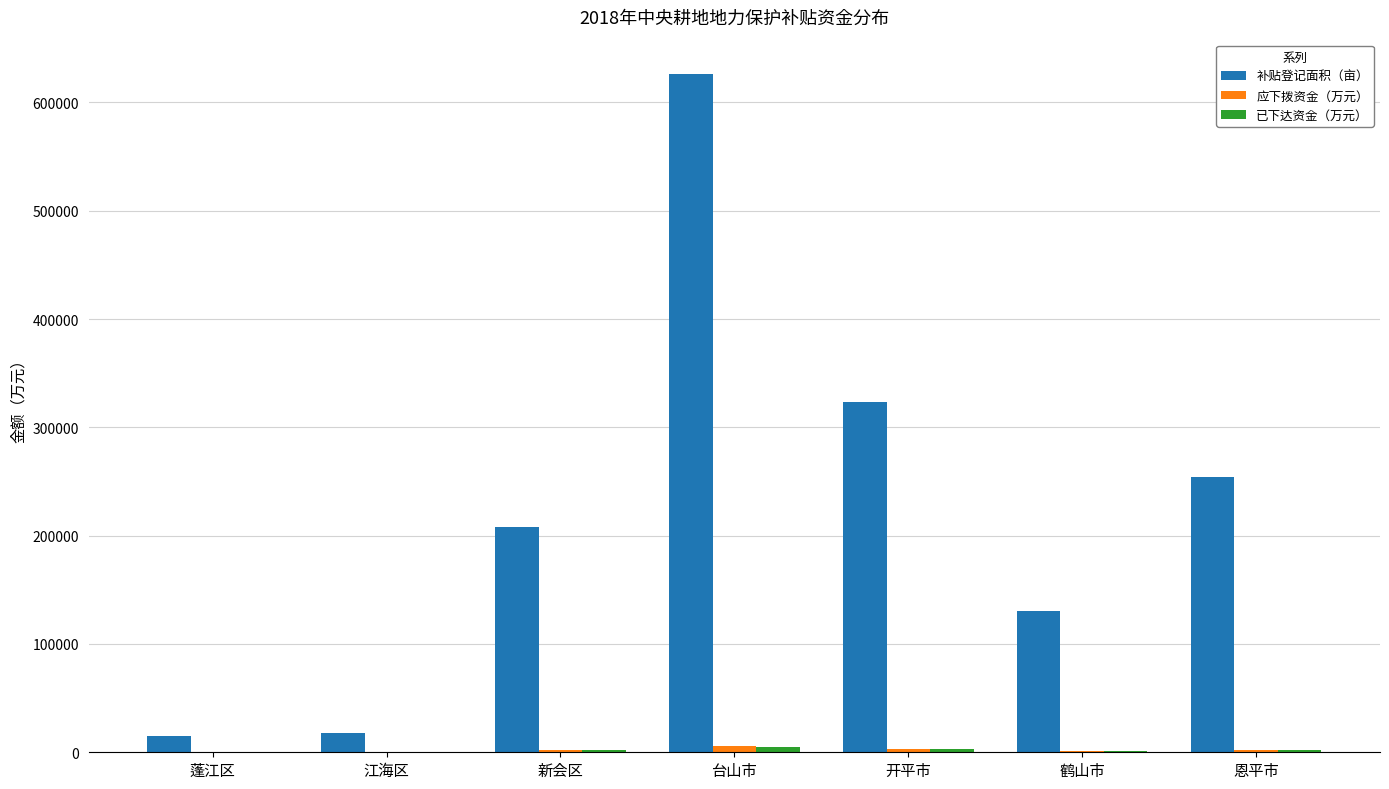

What is the highest value of the 补贴登记面积（亩） series?

626599.8